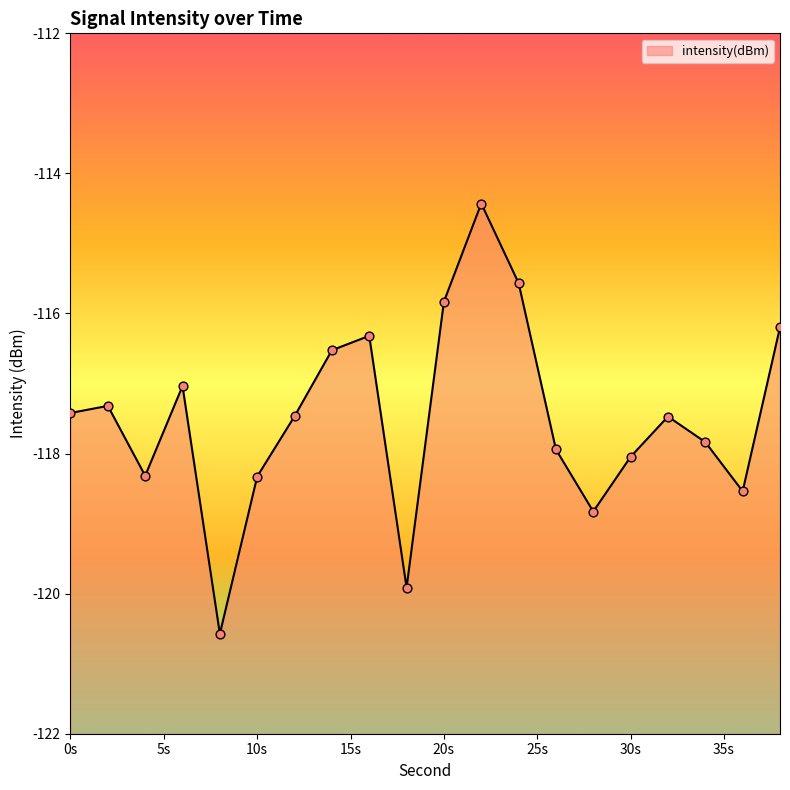

What is the change in value from 32 to 36?

-1.1